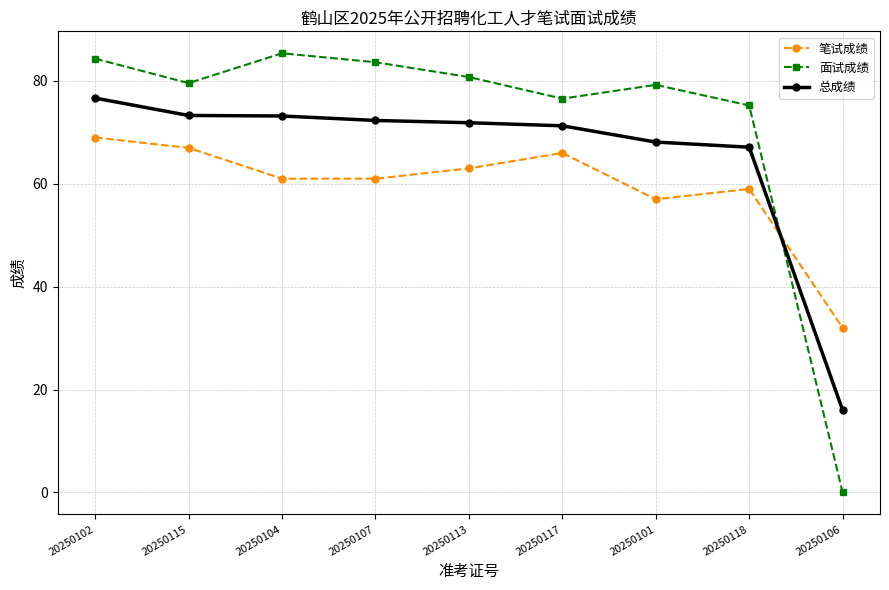

How many intersections are there between 面试成绩 and 笔试成绩?

1